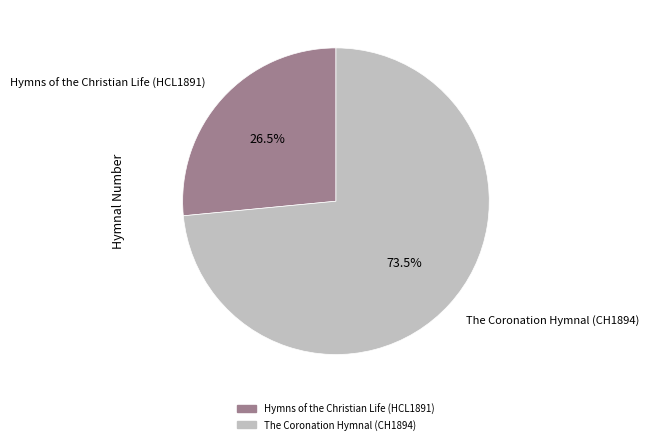

What is the ratio of the value at Hymns of the Christian Life (HCL1891) to the value at The Coronation Hymnal (CH1894)?

0.4